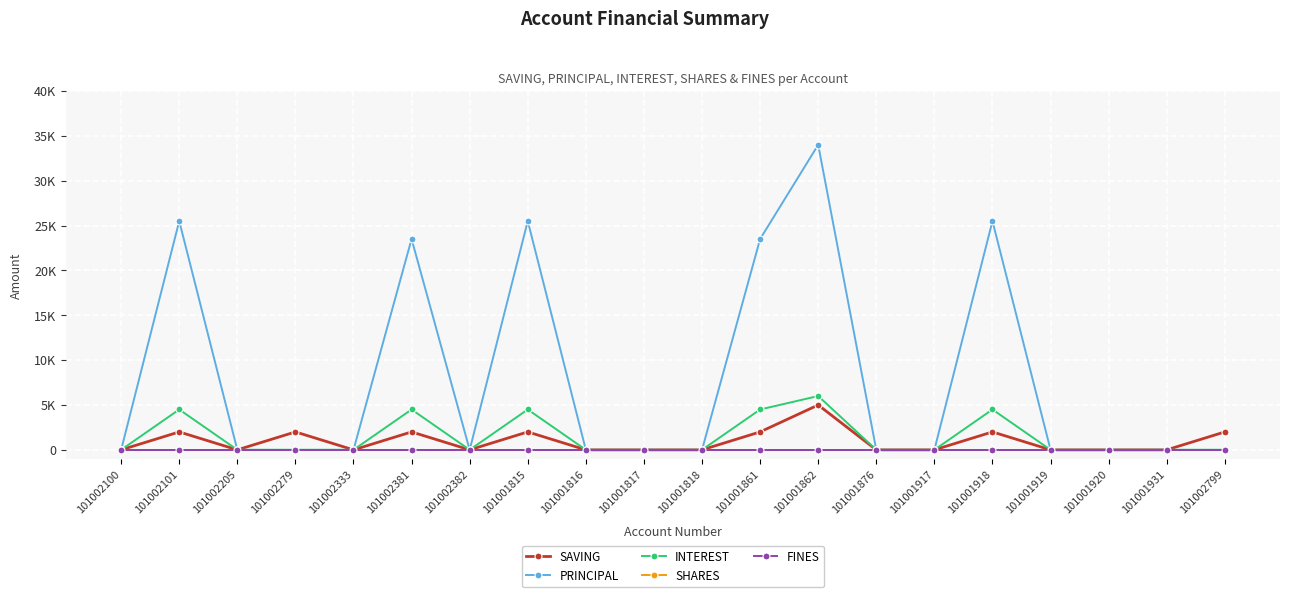

Does the chart have visible grid lines?

Yes